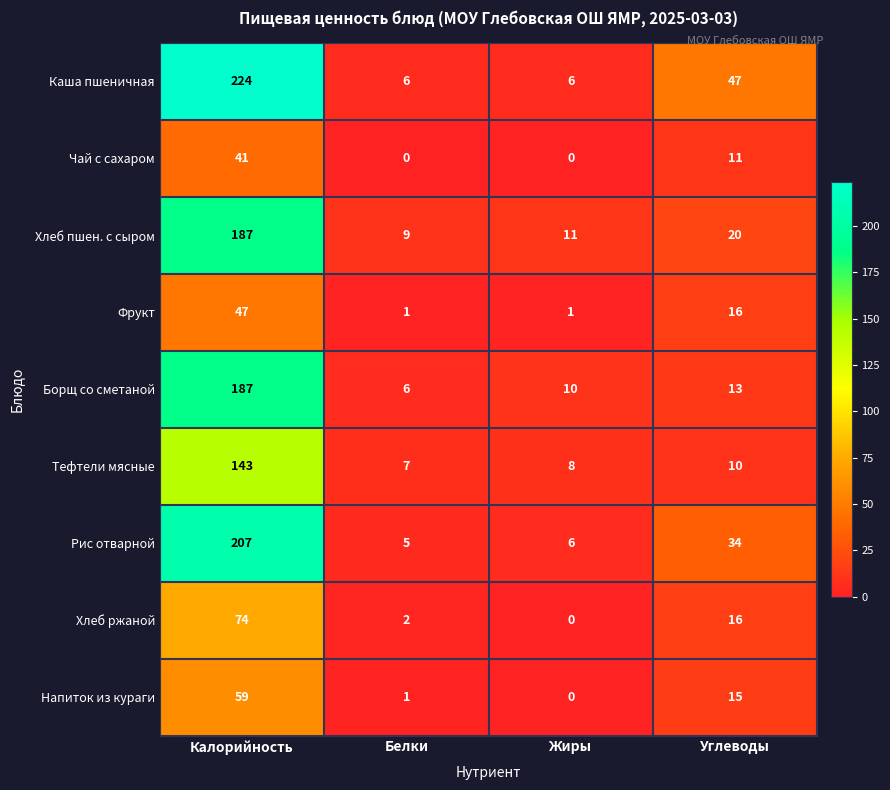

List the labels in order of Хлеб пшен. с сыром value, smallest first.

Белки, Жиры, Углеводы, Калорийность